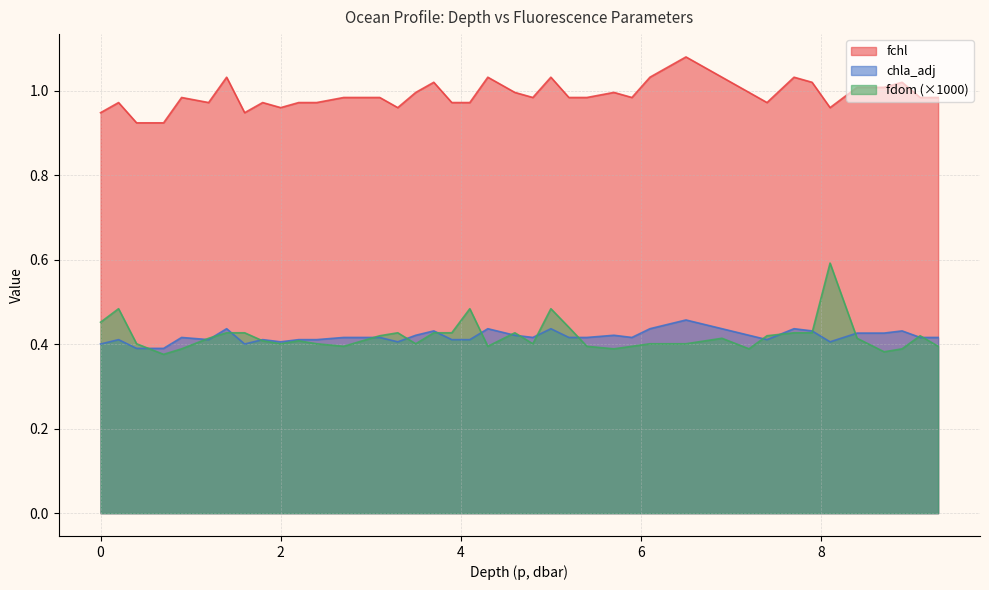

How many chla_adj values are between 0 and 1?

40